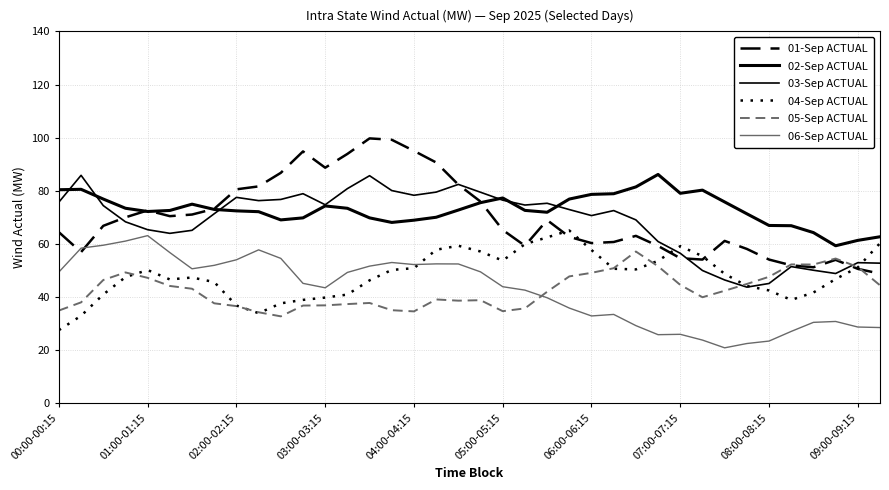

Which series has the largest range (max minus min)?

01-Sep ACTUAL